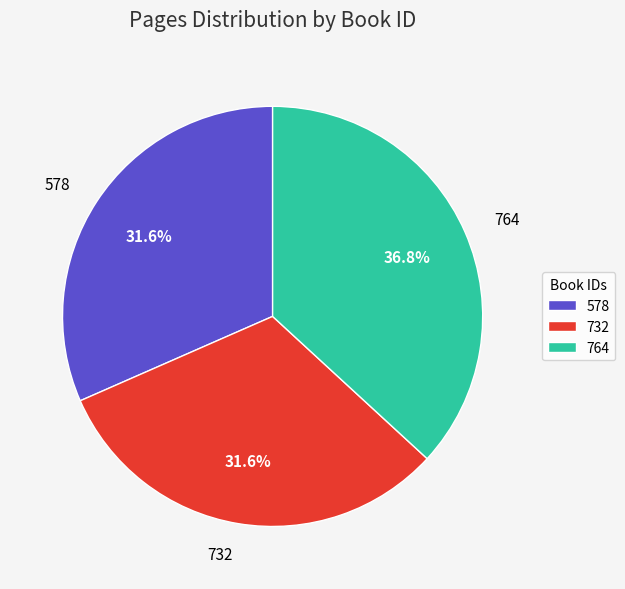

Is there a majority slice in this chart?

No